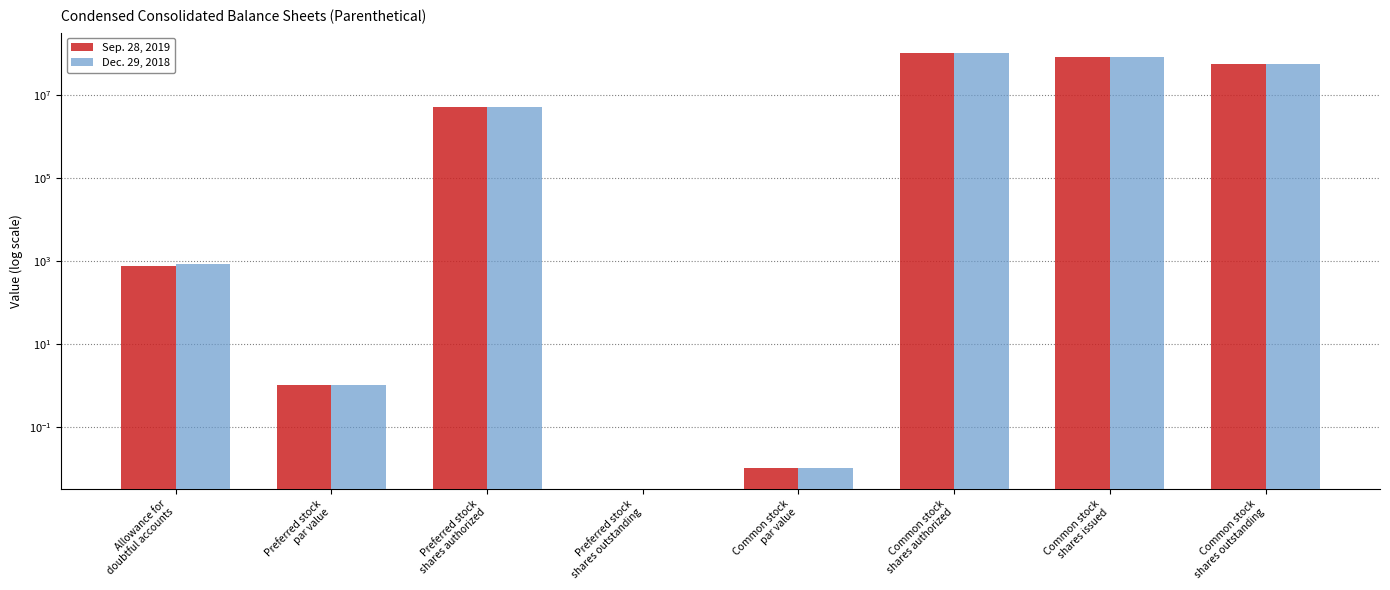

What is the value of the Sep. 28, 2019 bar at the 7th from the left?

80183004.0